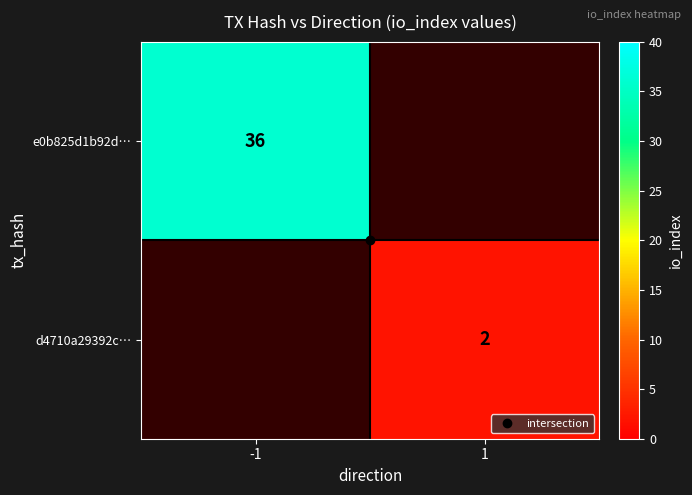

Which has a higher value, 1 or -1?

-1